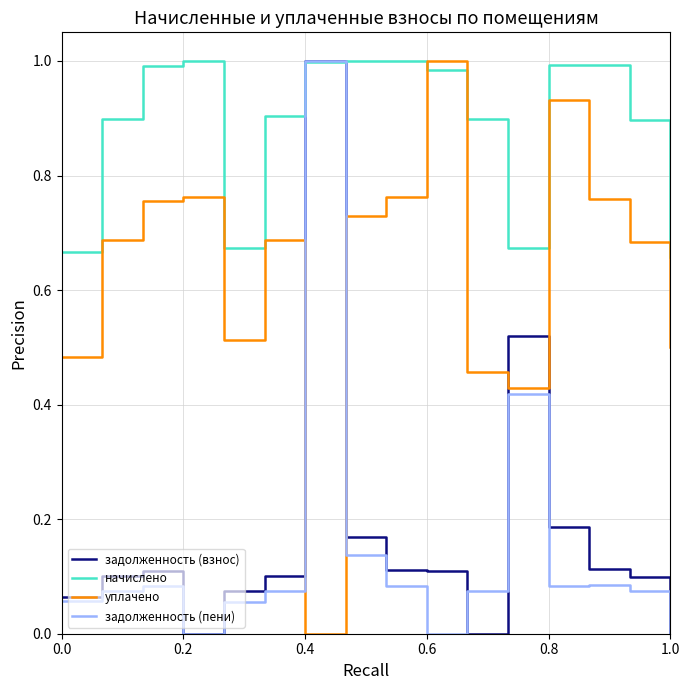

True or false: задолженность (взнос) and уплачено cross at least once.

True